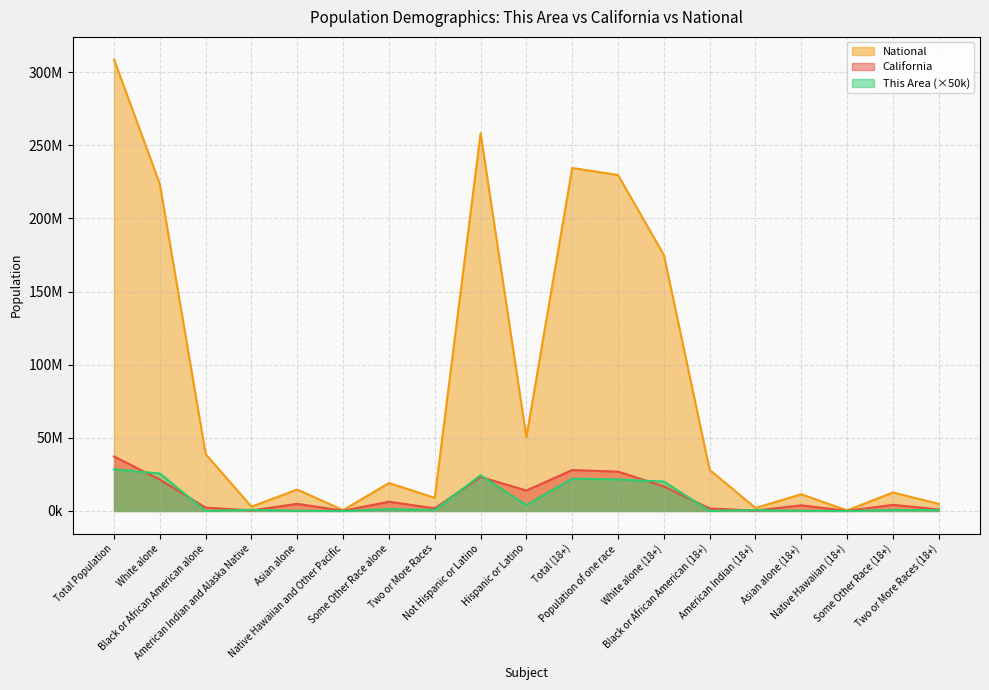

True or false: California has a value of 61249532 at Total Population.

False